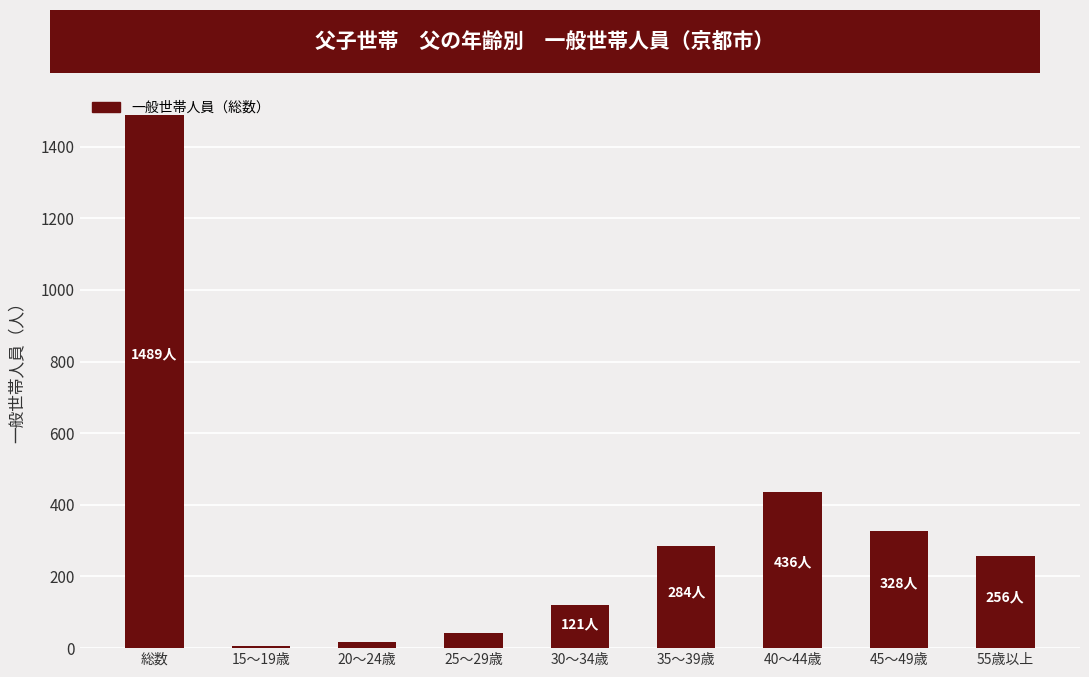

What is the sum of the values at 20～24歳 and 15～19歳?

22